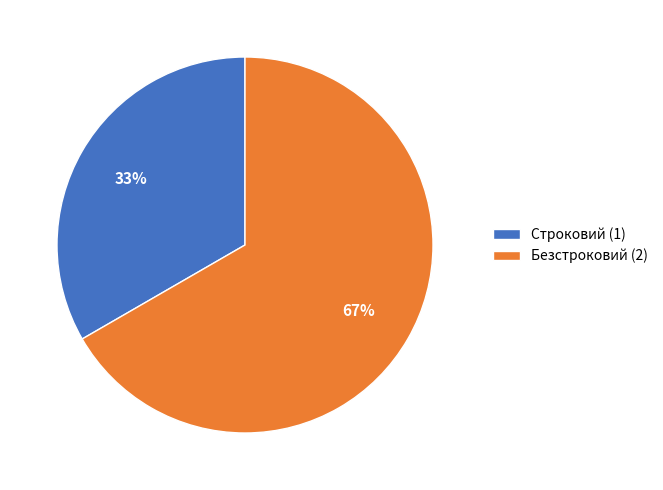

Which slice is the largest?

Безстроковий